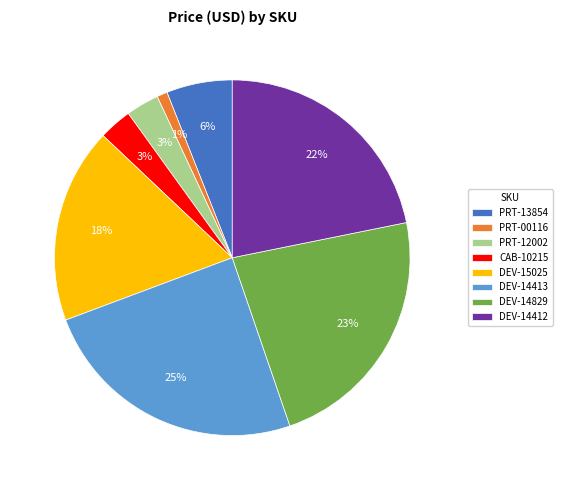

Between CAB-10215 and PRT-00116, which is larger?

CAB-10215